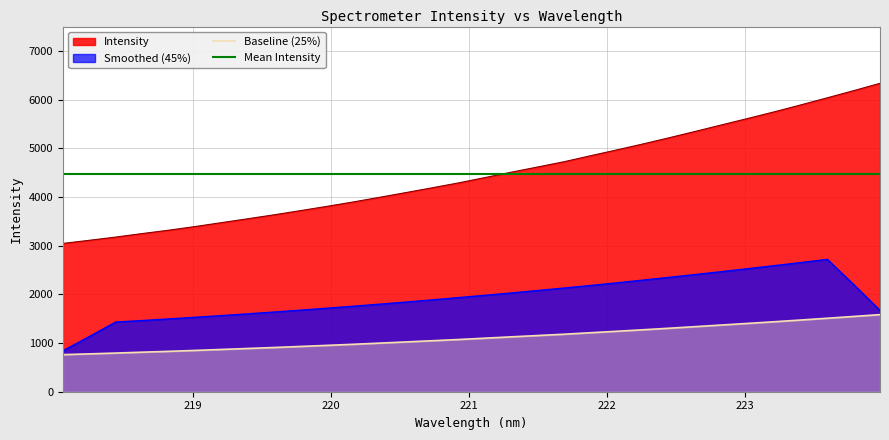

The chart shows a value of 3248.0 at 218.6332. True or false?

True